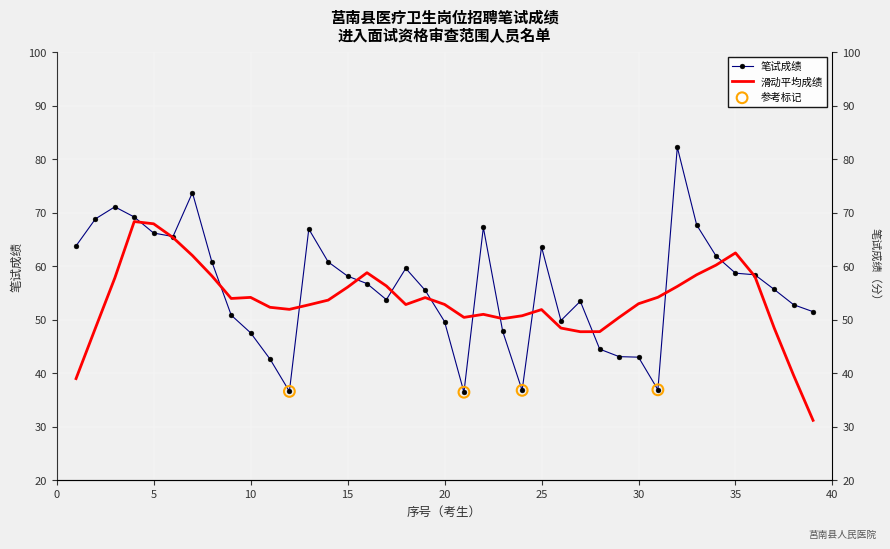

What is the ratio of the value at 14 to the value at 3?

0.9